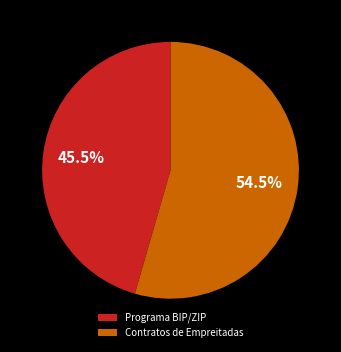

Rank the categories by value from highest to lowest.

Contratos de Empreitadas, Programa BIP/ZIP